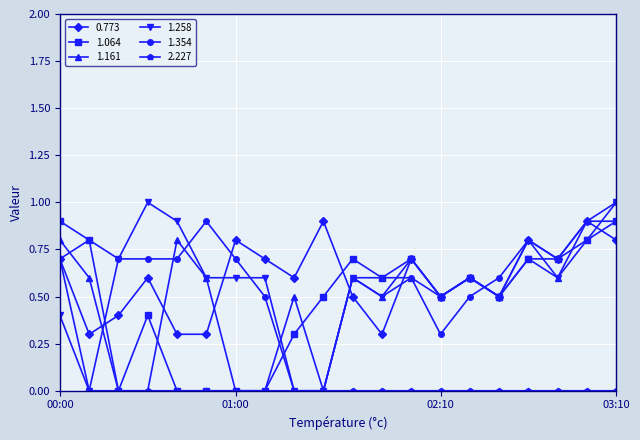

True or false: 0.773 has more than 2 points higher than both neighbors.

True